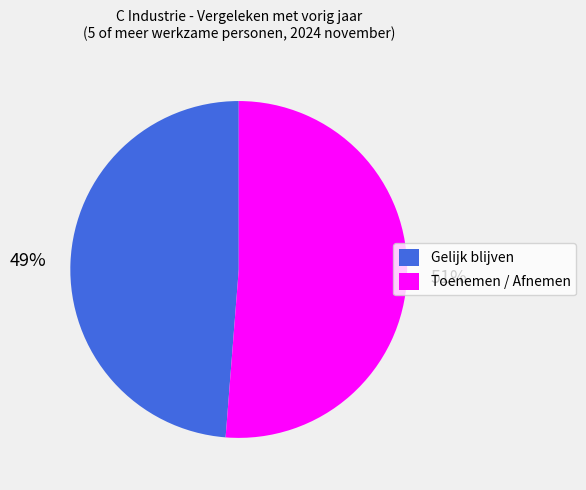

To the nearest percent, what is the difference between the largest and smallest slice percentages?

2%